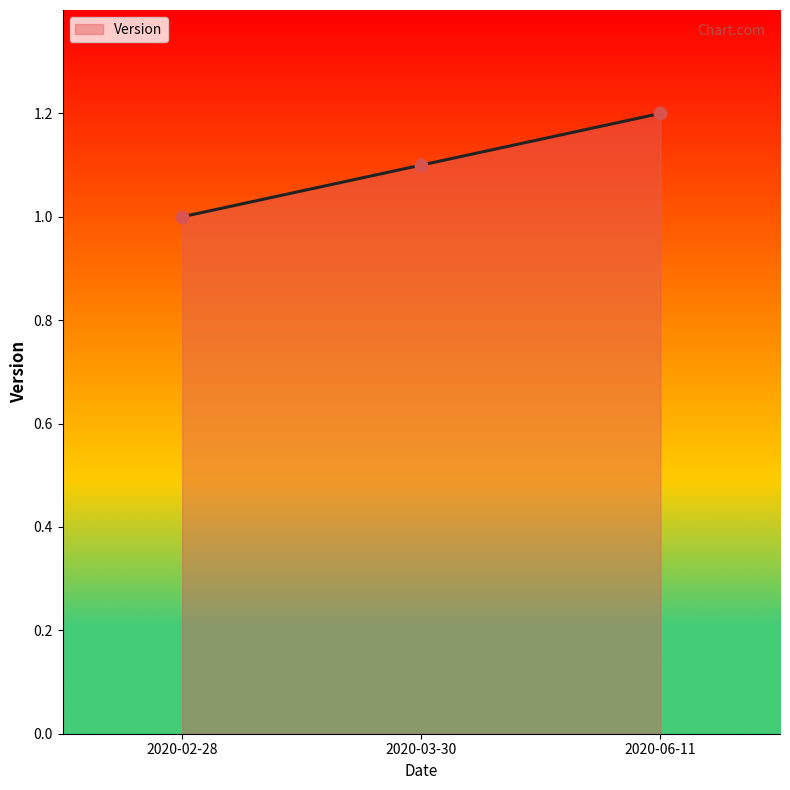

Approximately how many times larger is the value at 2020-06-11 compared to 2020-02-28?

1.2